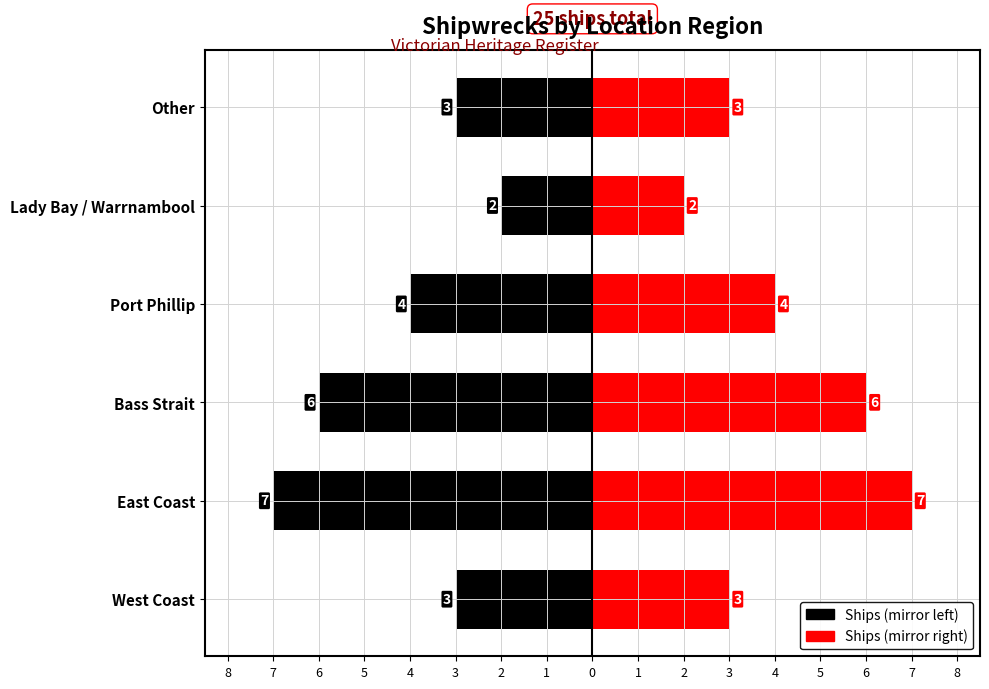

What is the difference between the highest and lowest values at Other?

6